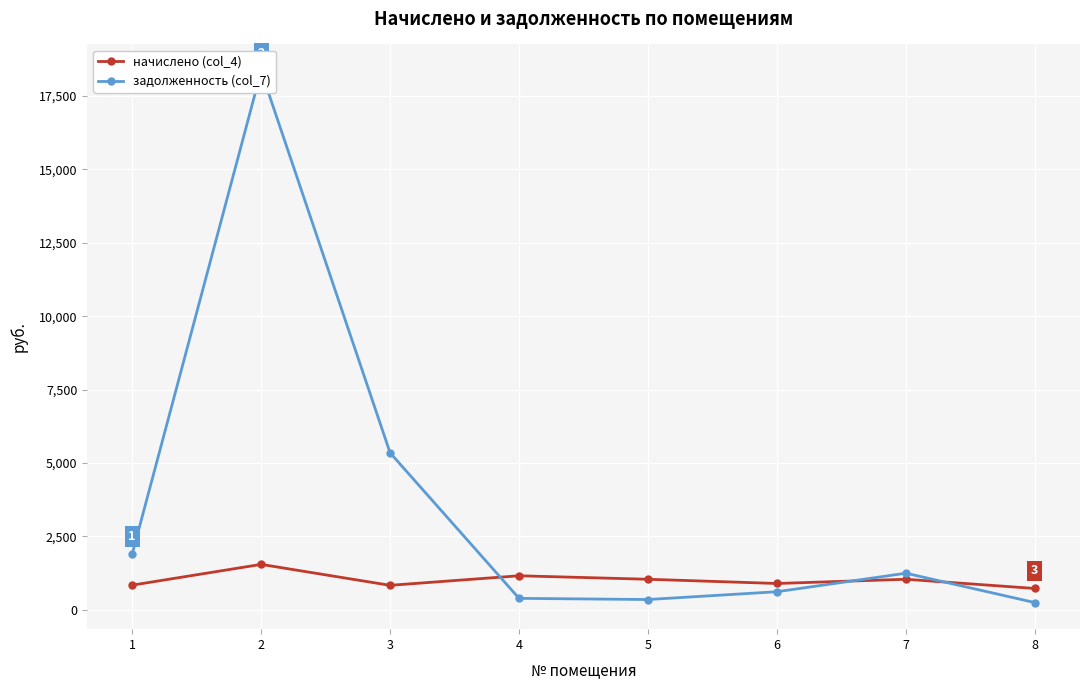

How many data points in задолженность (col_7) are above 1241?

4